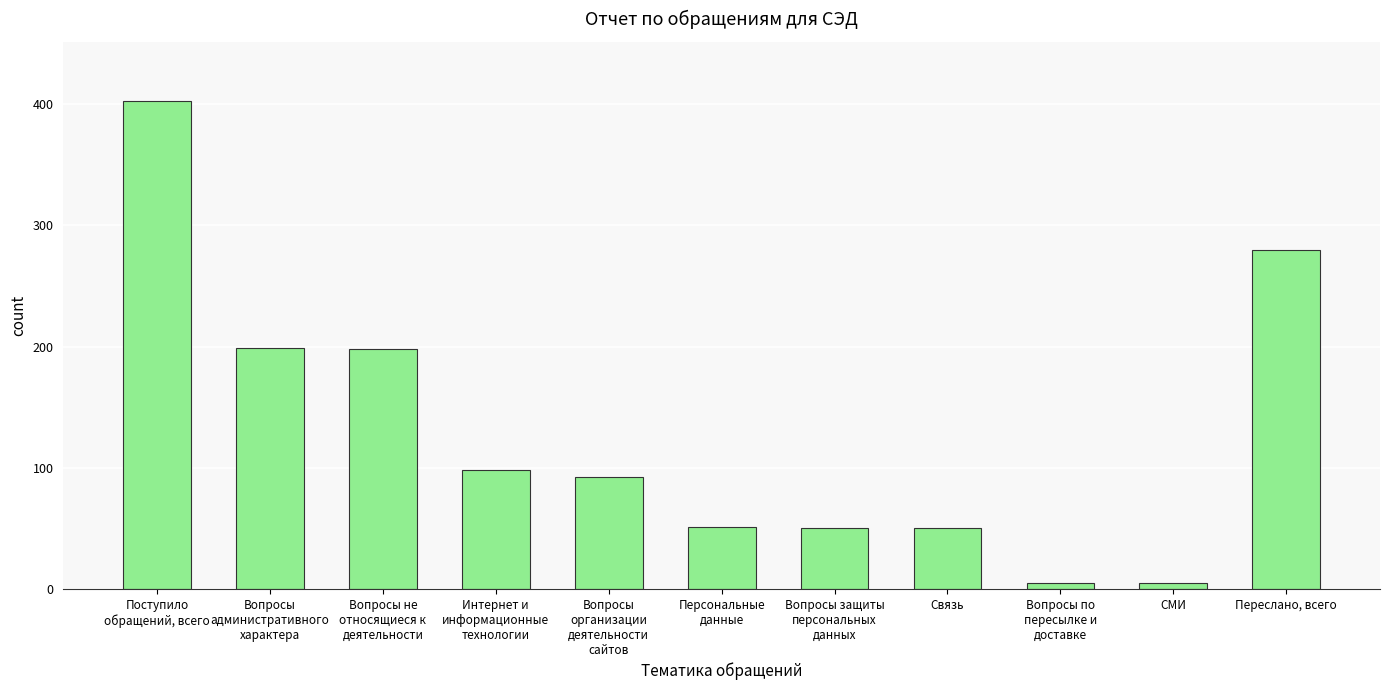

What is the sum of all values?

1431